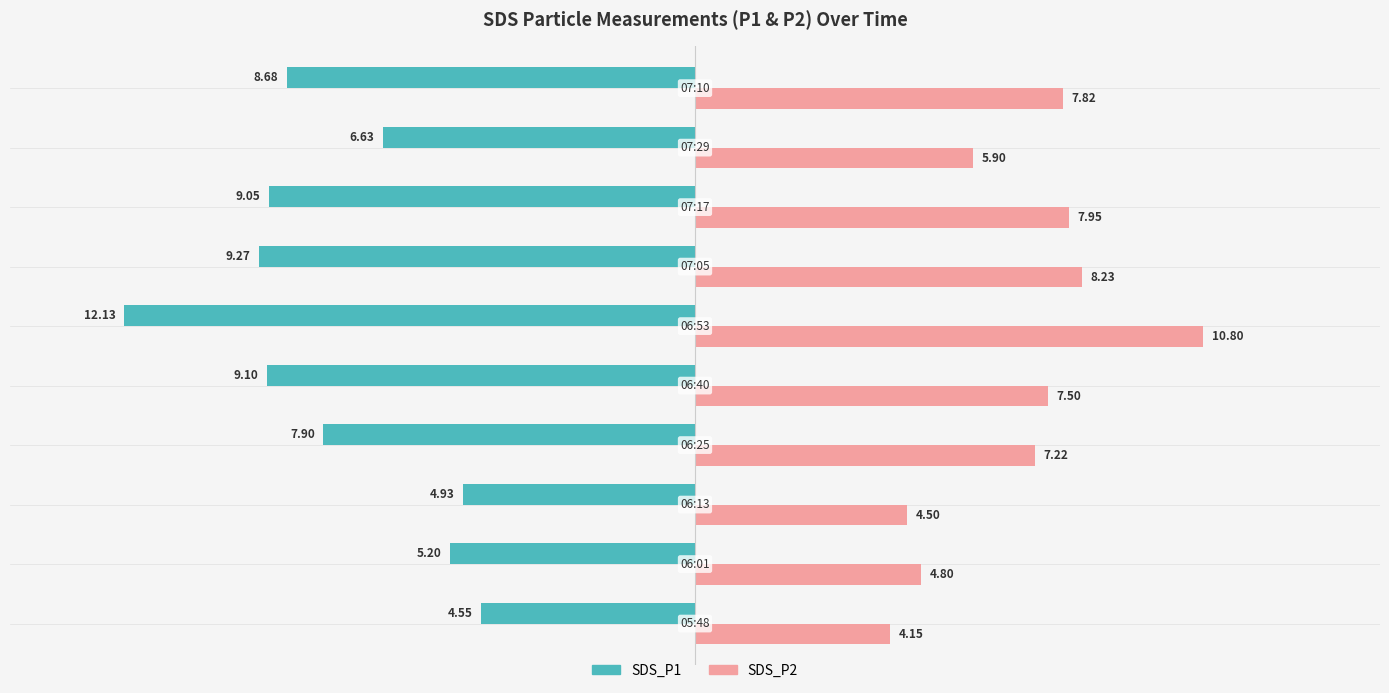

What are all the series names shown in the legend?

SDS_P1, SDS_P2